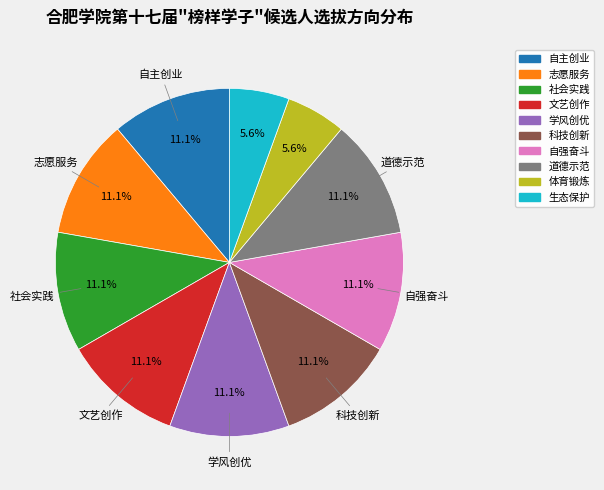

Is it true that 体育锻炼 is 6% of the pie?

True